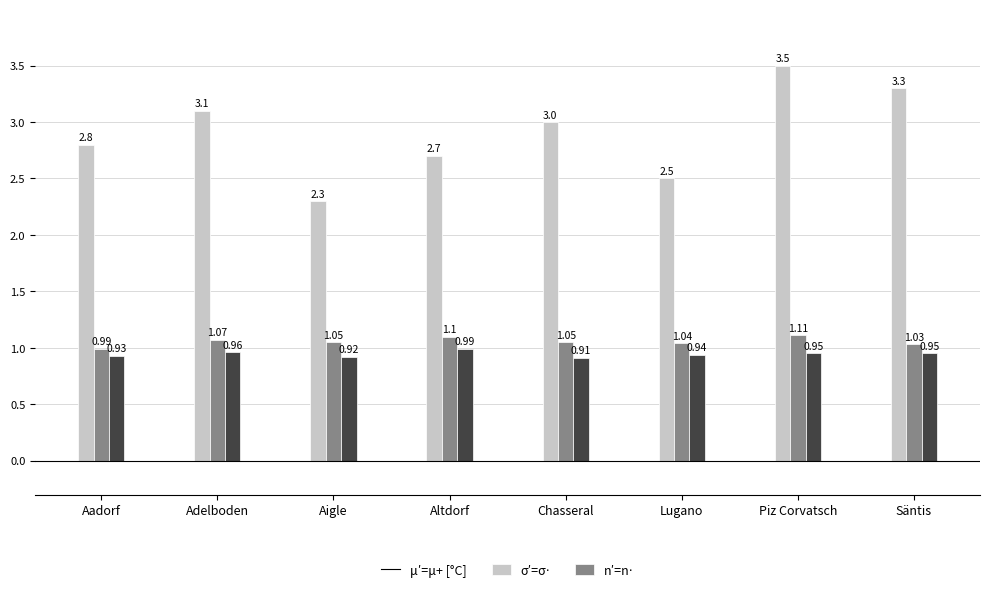

What value does the μ′=μ+ [°C] series have at Säntis?

3.3